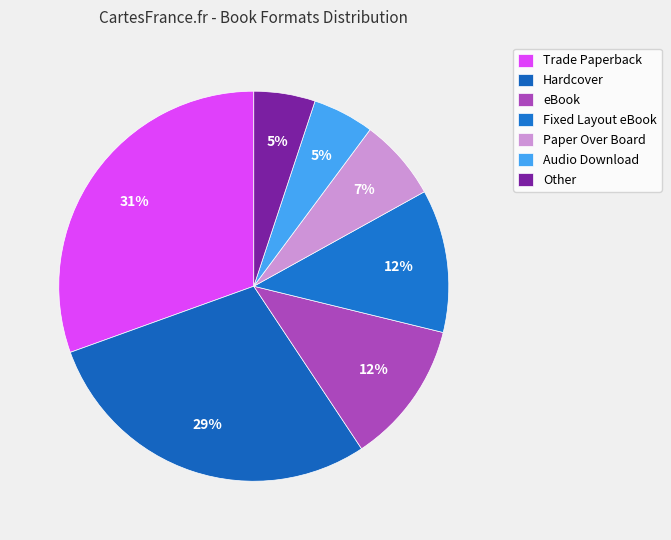

The Other slice represents 5% of the pie. True or false?

True